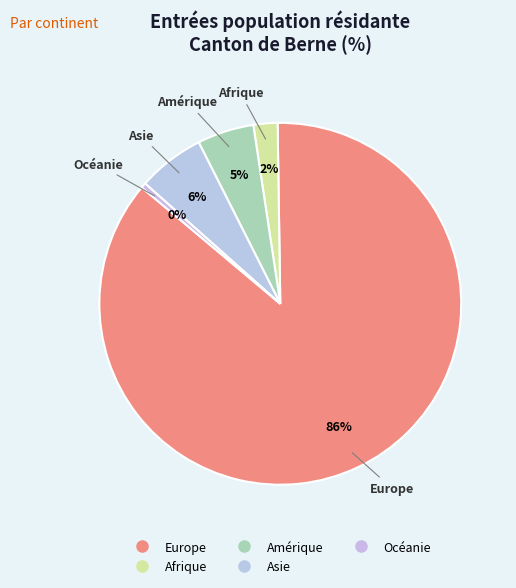

To the nearest percent, what is the average slice percentage?

20%